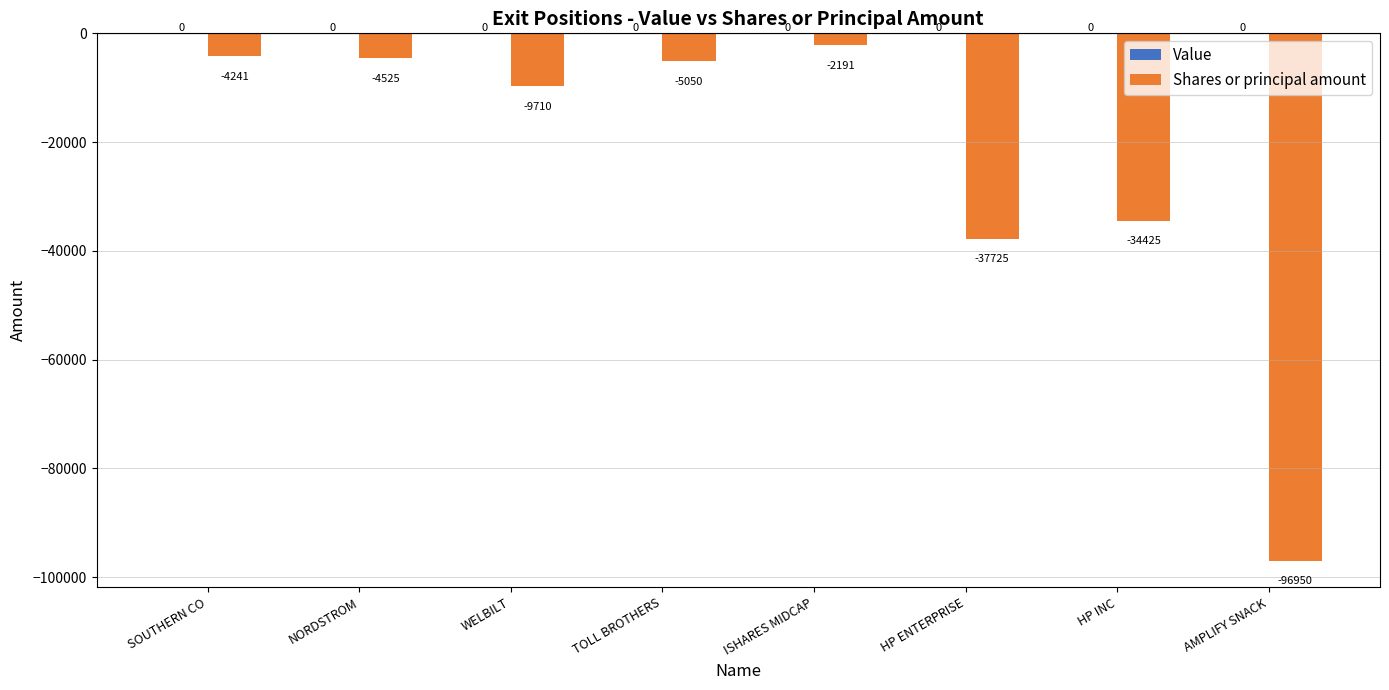

Reading right to left, transcribe all the data shown in this chart.

AMPLIFY SNACK=-96950	HP INC=-34425	HP ENTERPRISE=-37725	ISHARES MIDCAP=-2191	TOLL BROTHERS=-5050	WELBILT=-9710	NORDSTROM=-4525	SOUTHERN CO=-4241